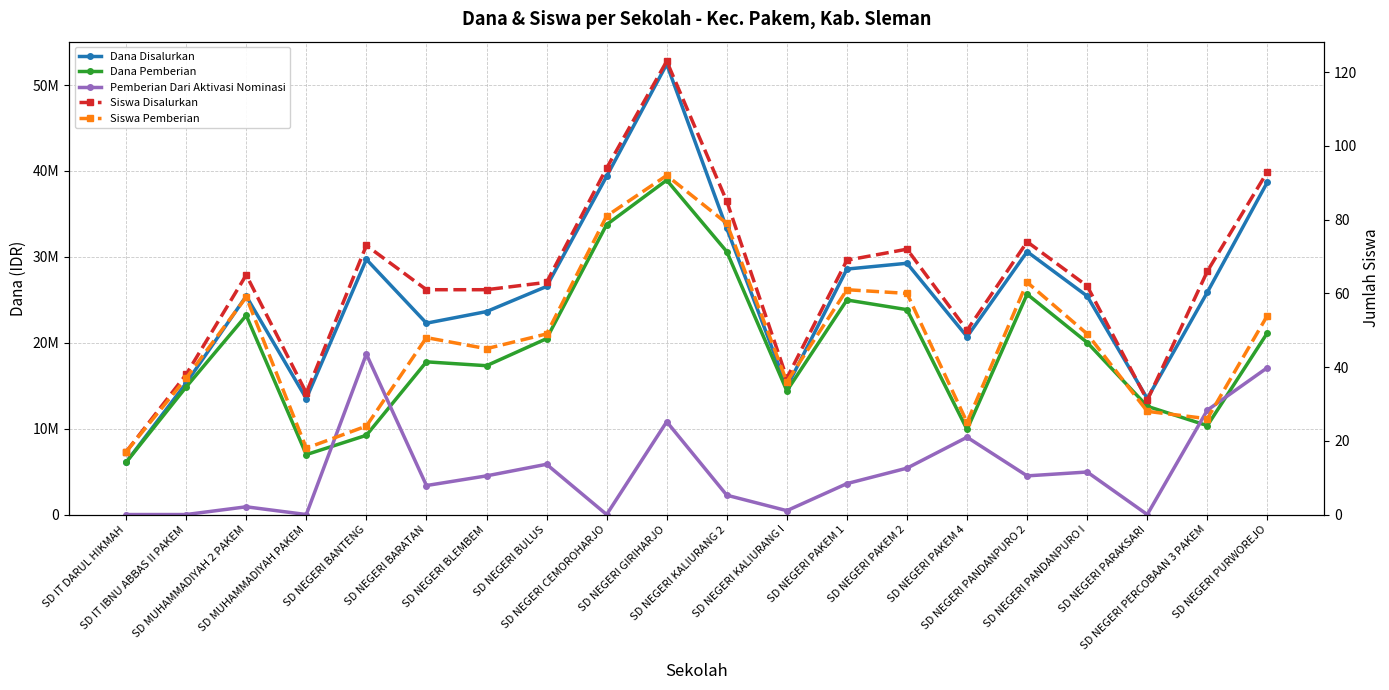

Rank the series by their maximum value, from lowest to highest.

Siswa Pemberian, Siswa Disalurkan, Pemberian Dari Aktivasi Nominasi, Dana Pemberian, Dana Disalurkan